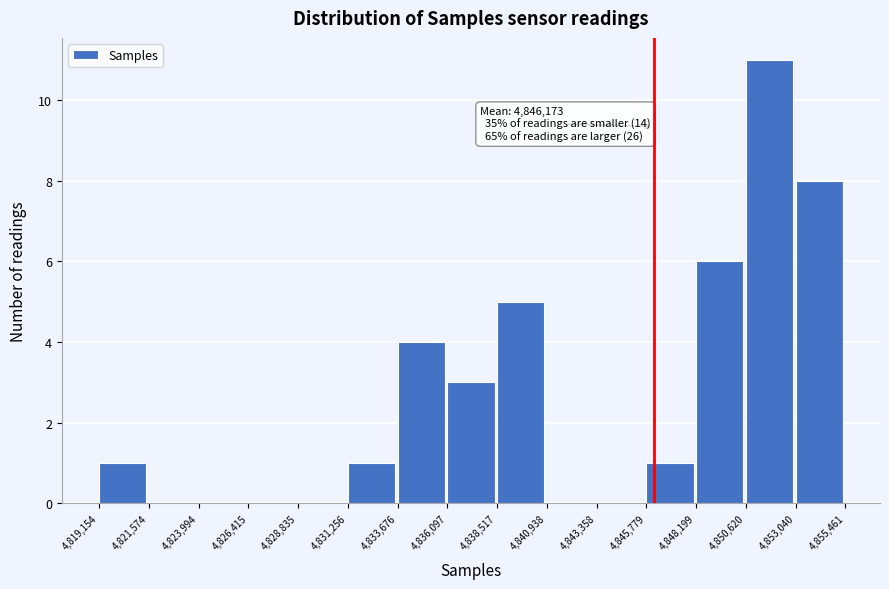

Over which range of the x-axis is the bar tallest?

4,850,620 to 4,853,040